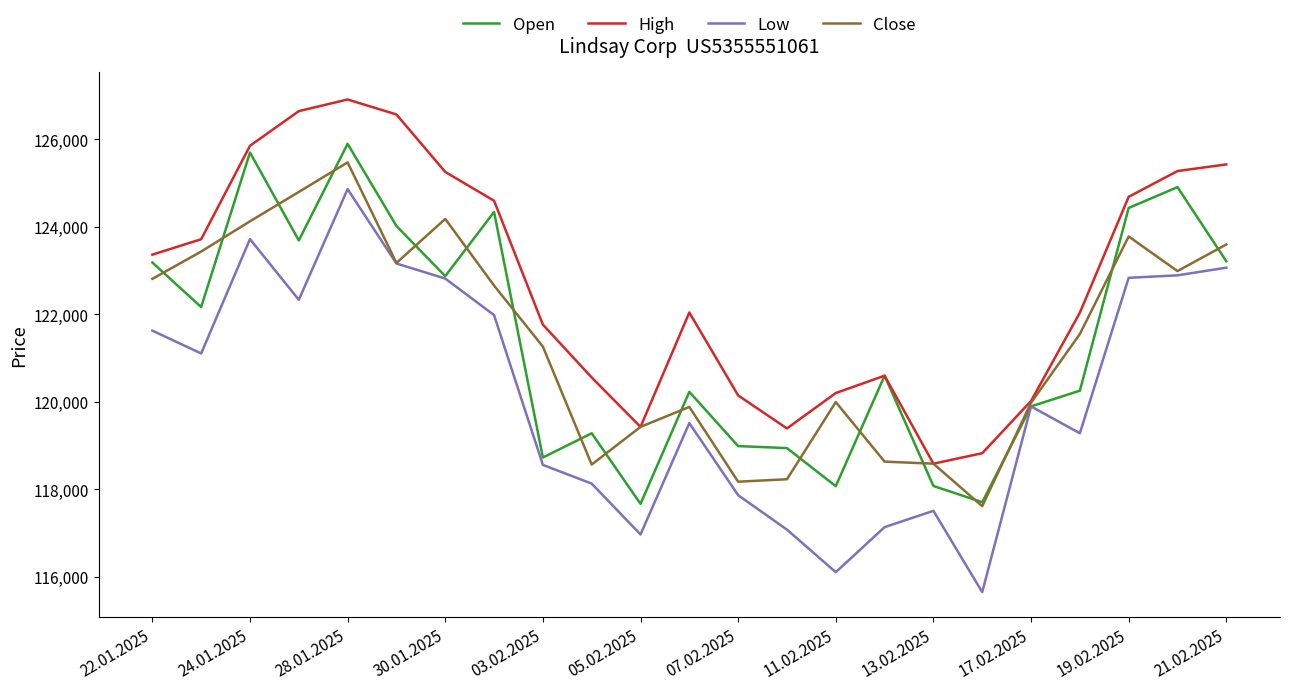

What is the lowest value of the Close series?

117614